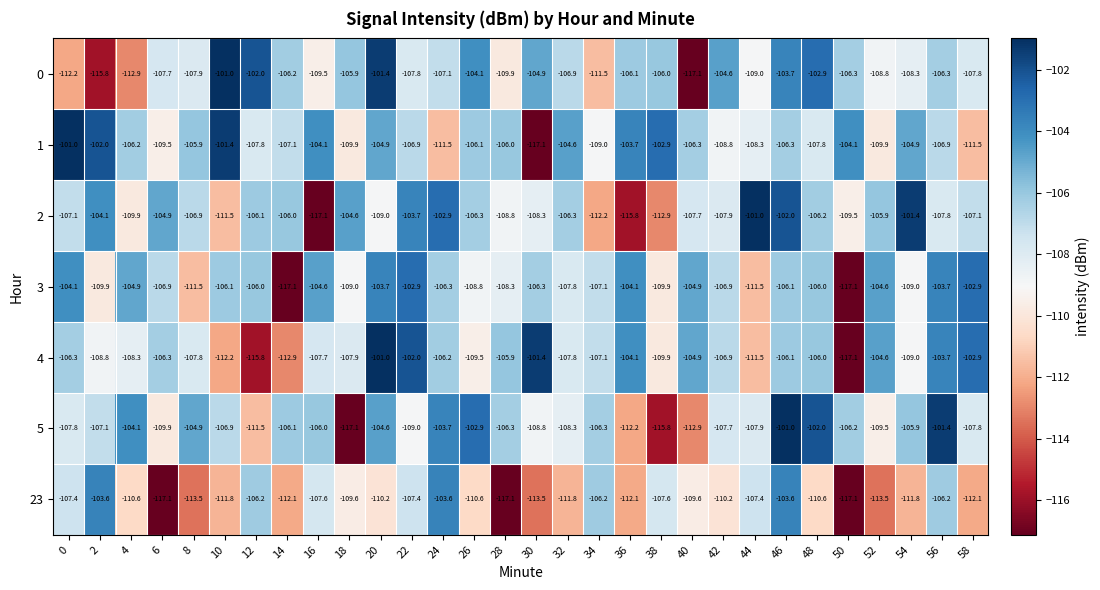

What is the difference between the second highest and second lowest values in the 3 series?

14.2